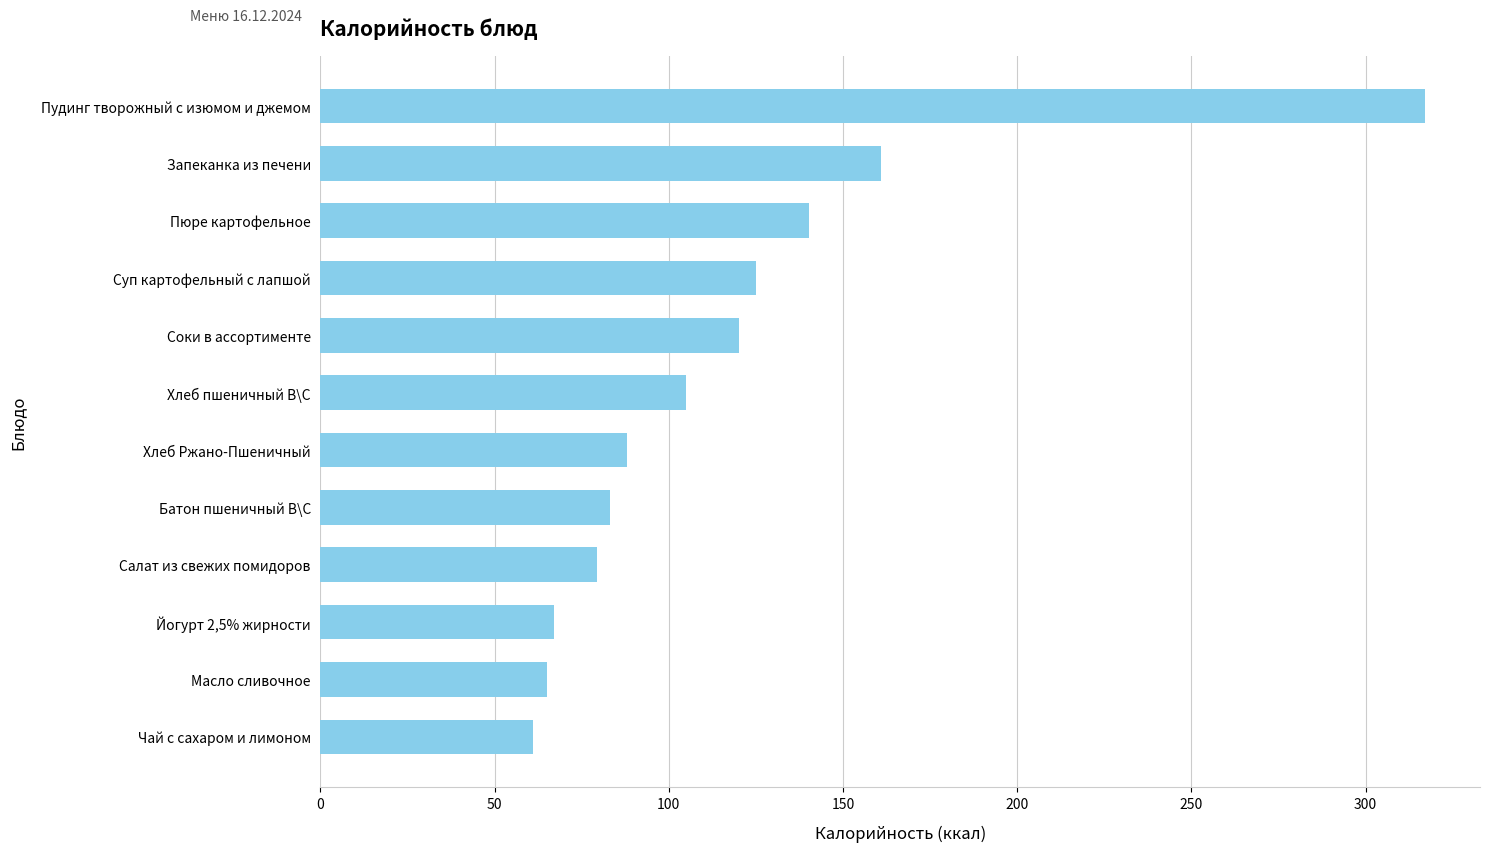

How many bars are there in total?

12